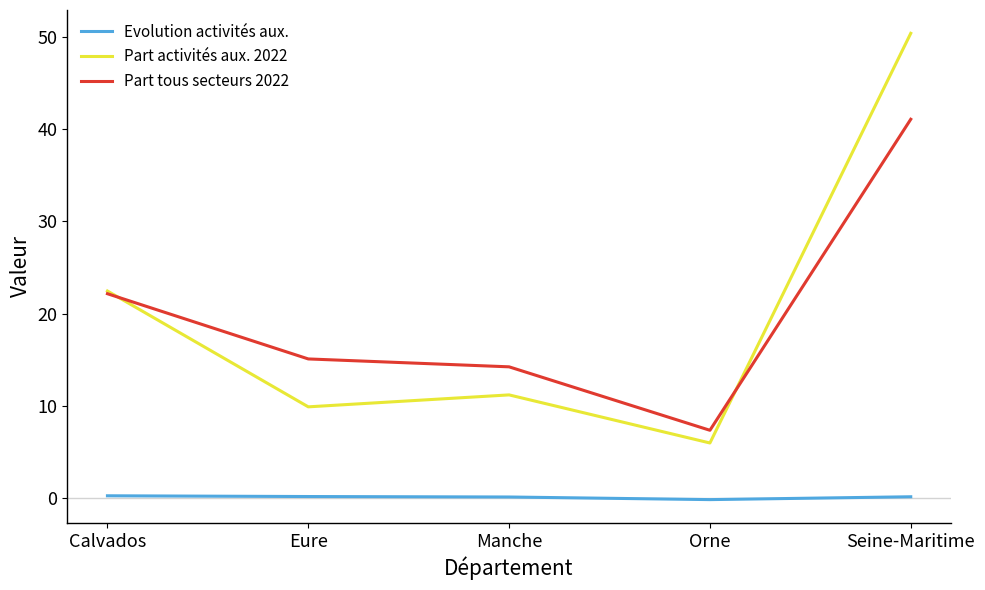

How many categories are shown in the chart?

5